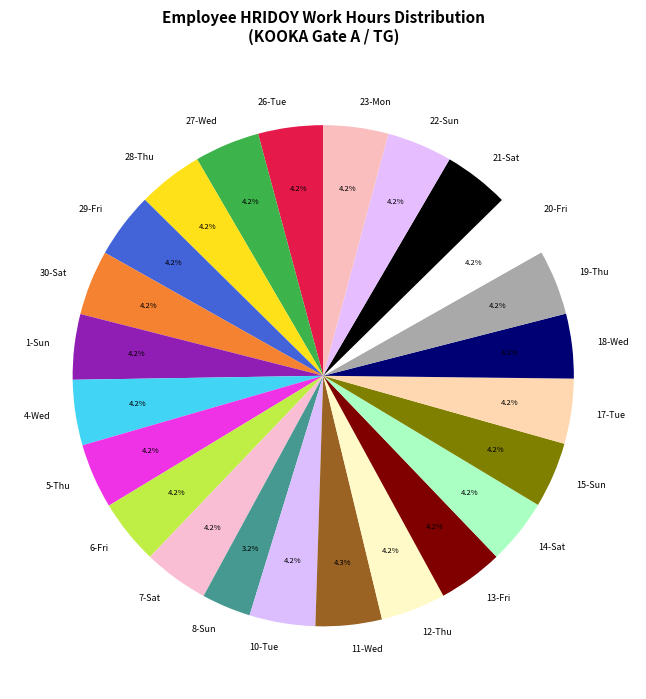

To the nearest percent, what is the difference between the largest and smallest slice percentages?

1%